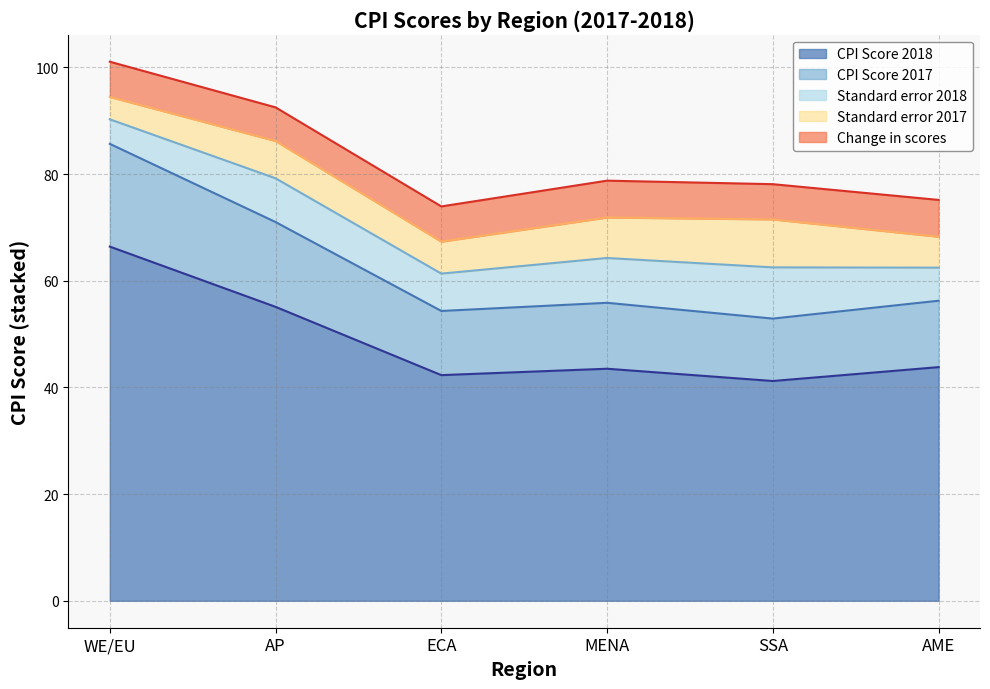

At which label is CPI Score 2018 closest to 53?

AP